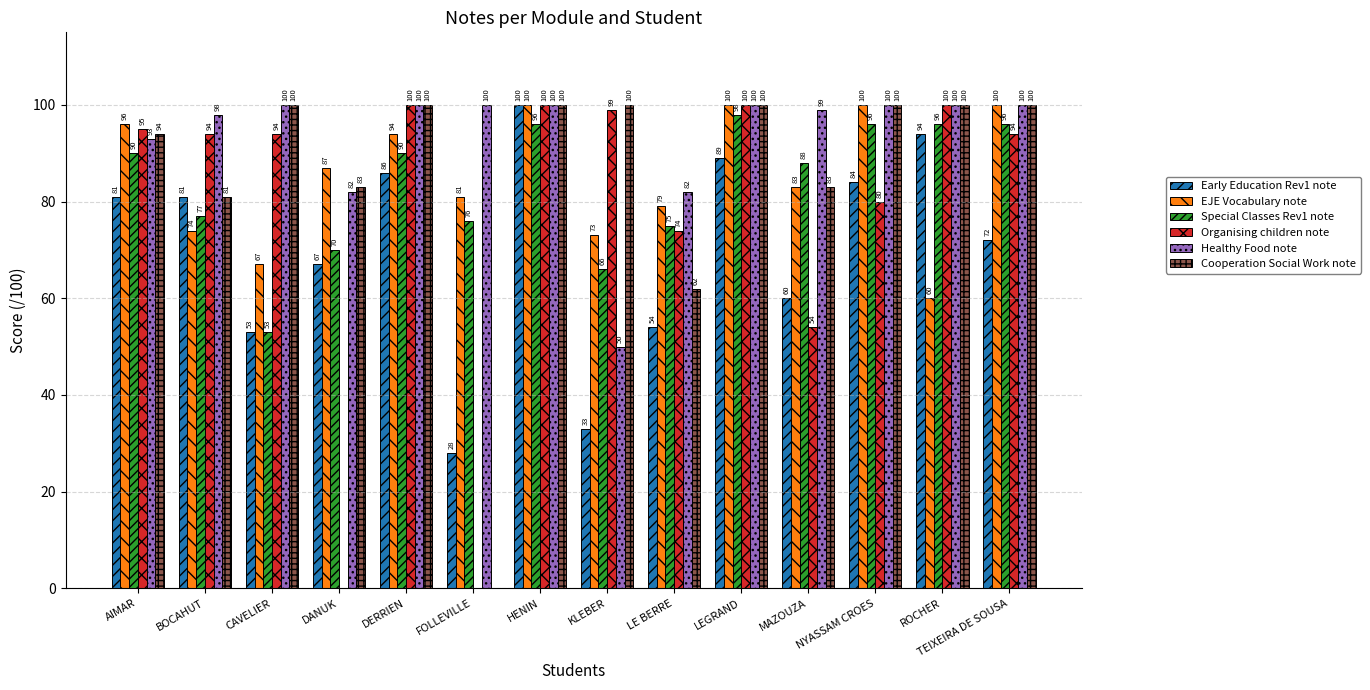

What is the highest value of the EJE Vocabulary note series?

100